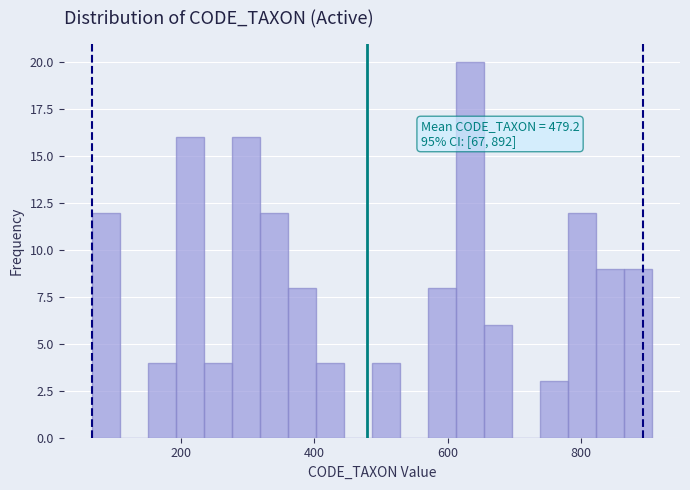

Around what value on the x-axis is the tallest bar? Give the approximate position of its centre, as read against the axis.

640